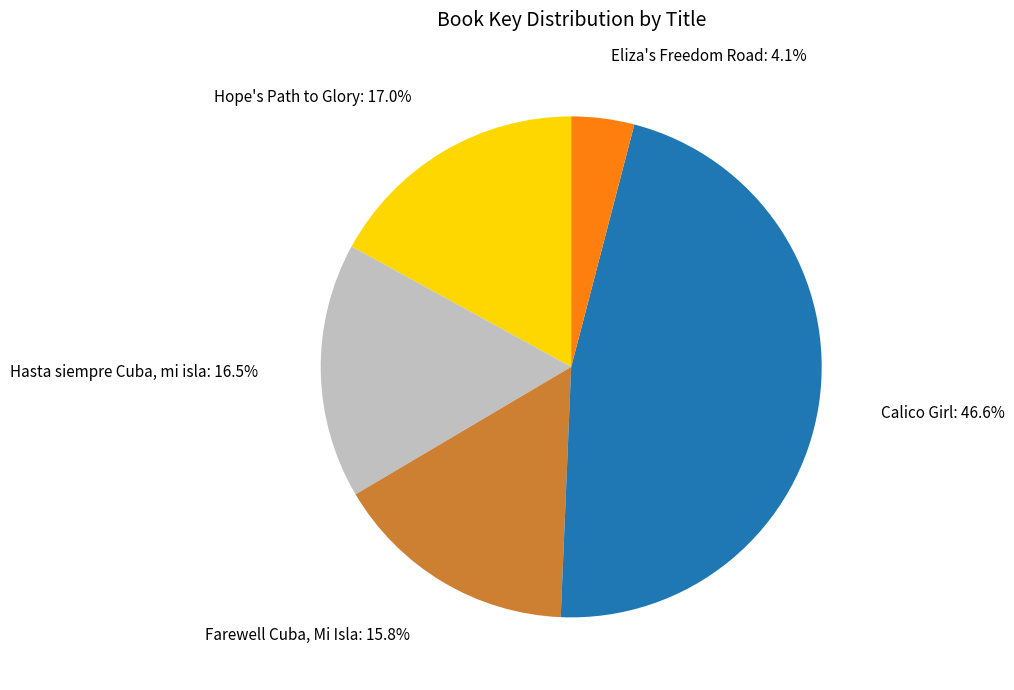

Count the number of slices in the pie.

5